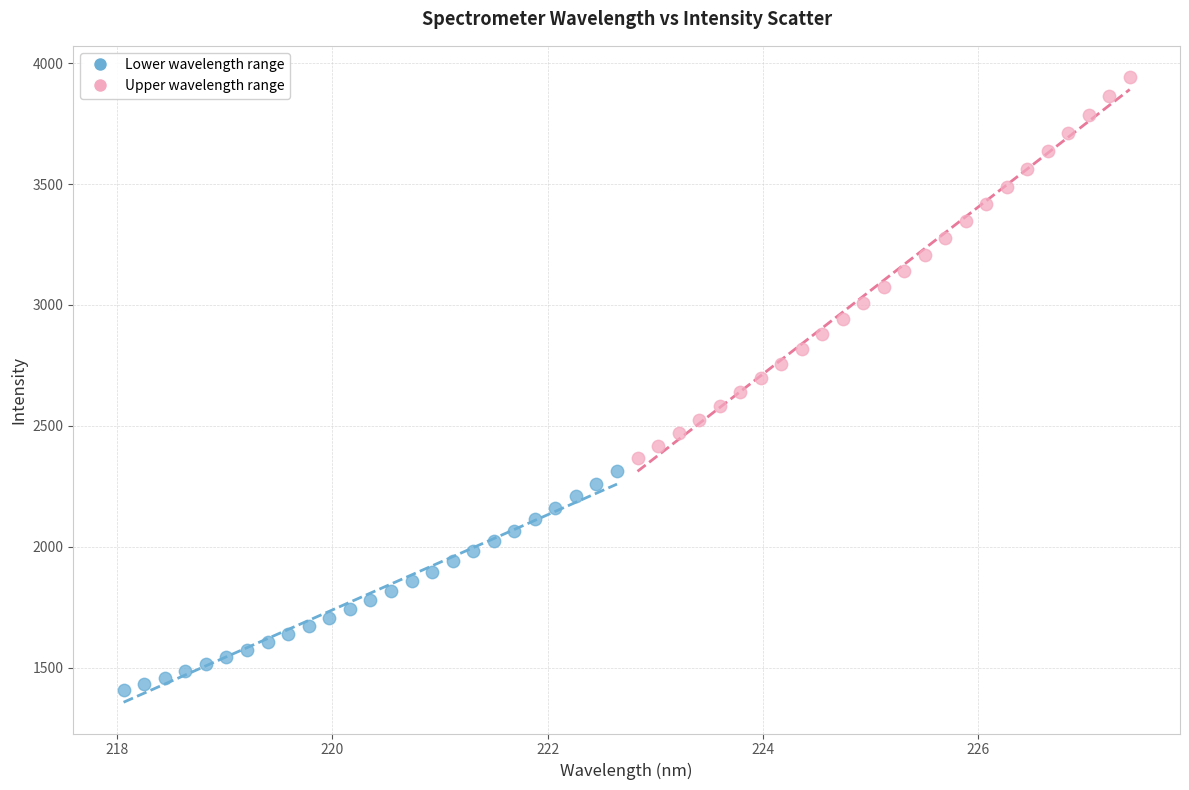

Which series has the largest Y range (max minus min)?

Upper wavelength range